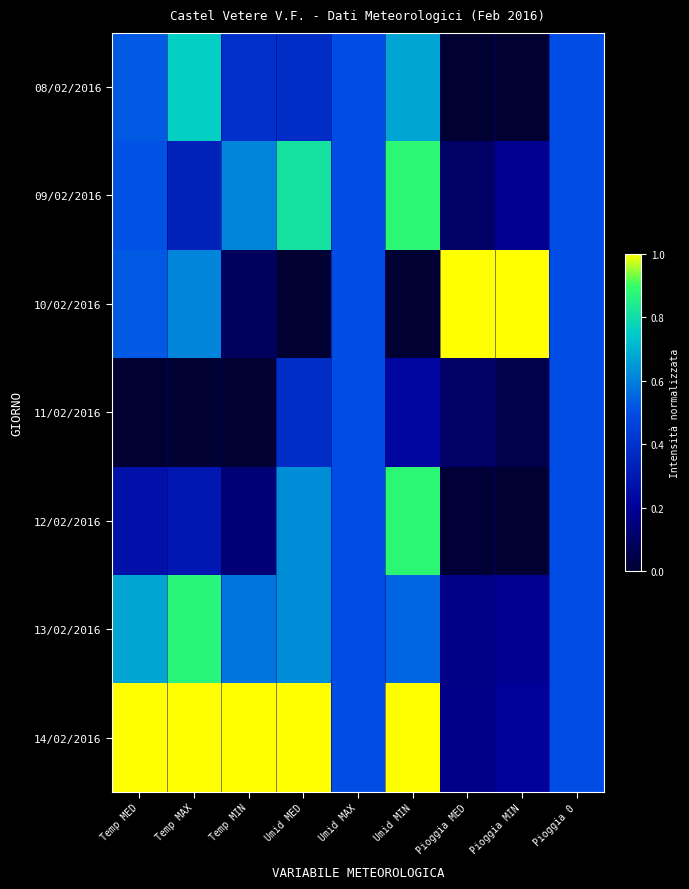

Reading right to left, list all the values displayed in this chart.

08/02/2016: Pioggia 0=0.5	Pioggia MIN=0.0	Pioggia MED=0.0	Umid MIN=0.7	Umid MAX=0.5	Umid MED=0.4	Temp MIN=0.4	Temp MAX=0.8	Temp MED=0.5
09/02/2016: Pioggia 0=0.5	Pioggia MIN=0.2	Pioggia MED=0.1	Umid MIN=0.9	Umid MAX=0.5	Umid MED=0.8	Temp MIN=0.6	Temp MAX=0.3	Temp MED=0.5
10/02/2016: Pioggia 0=0.5	Pioggia MIN=1.0	Pioggia MED=1.0	Umid MIN=0.0	Umid MAX=0.5	Umid MED=0.0	Temp MIN=0.1	Temp MAX=0.6	Temp MED=0.5
11/02/2016: Pioggia 0=0.5	Pioggia MIN=0.1	Pioggia MED=0.1	Umid MIN=0.2	Umid MAX=0.5	Umid MED=0.4	Temp MIN=0.0	Temp MAX=0.0	Temp MED=0.0
12/02/2016: Pioggia 0=0.5	Pioggia MIN=0.0	Pioggia MED=0.0	Umid MIN=0.9	Umid MAX=0.5	Umid MED=0.6	Temp MIN=0.1	Temp MAX=0.3	Temp MED=0.3
13/02/2016: Pioggia 0=0.5	Pioggia MIN=0.2	Pioggia MED=0.2	Umid MIN=0.6	Umid MAX=0.5	Umid MED=0.6	Temp MIN=0.6	Temp MAX=0.9	Temp MED=0.7
14/02/2016: Pioggia 0=0.5	Pioggia MIN=0.2	Pioggia MED=0.2	Umid MIN=1.0	Umid MAX=0.5	Umid MED=1.0	Temp MIN=1.0	Temp MAX=1.0	Temp MED=1.0